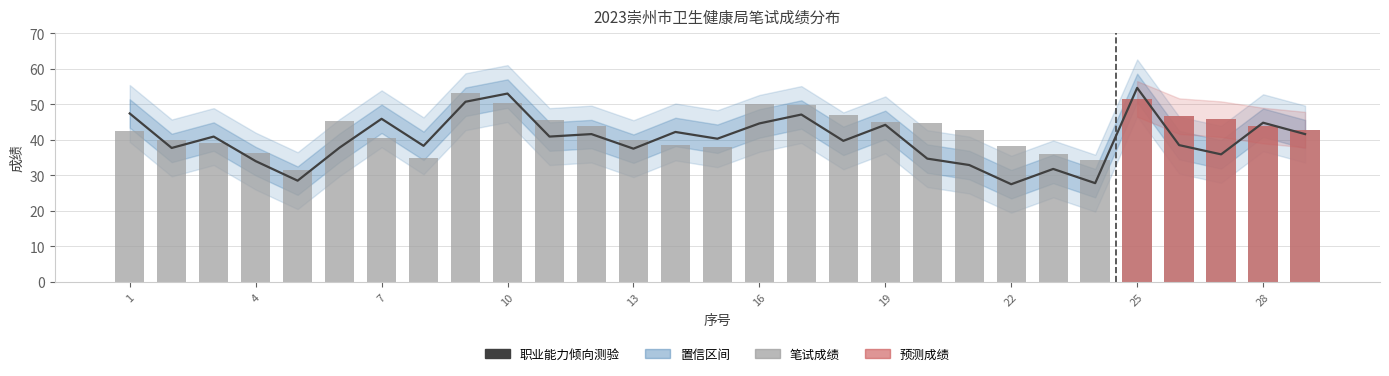

Rank the series by their maximum value, from lowest to highest.

笔试成绩, 职业能力倾向测验